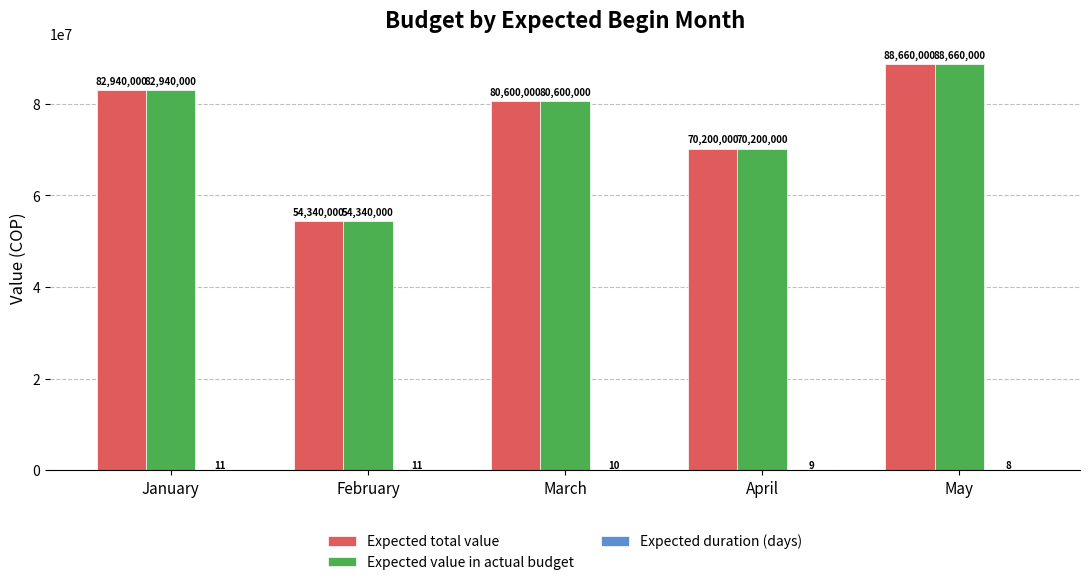

What value does the Expected total value series have at March?

80600000